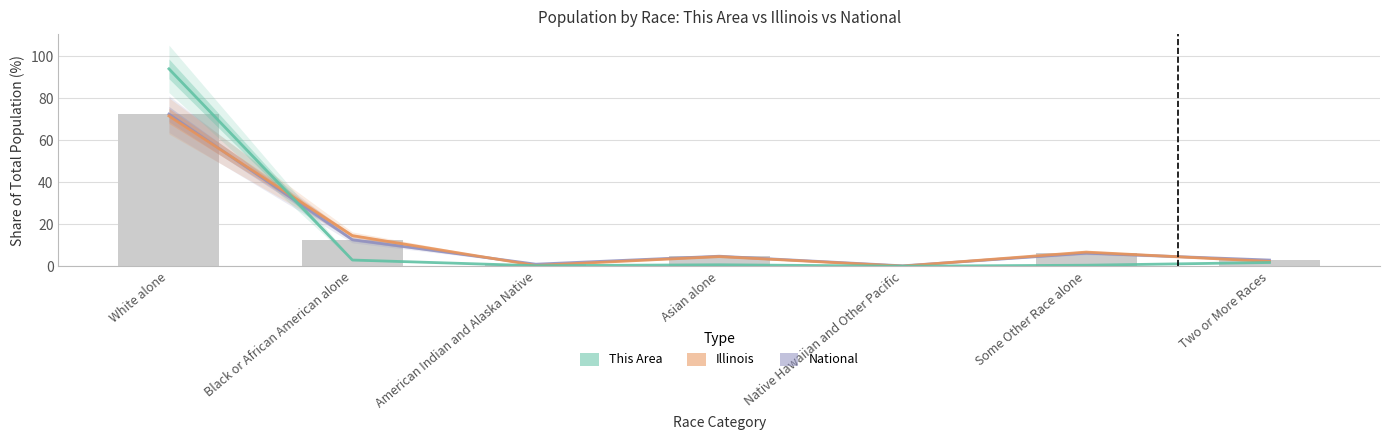

Between Asian alone and Some Other Race alone, which series saw the biggest shift?

Illinois